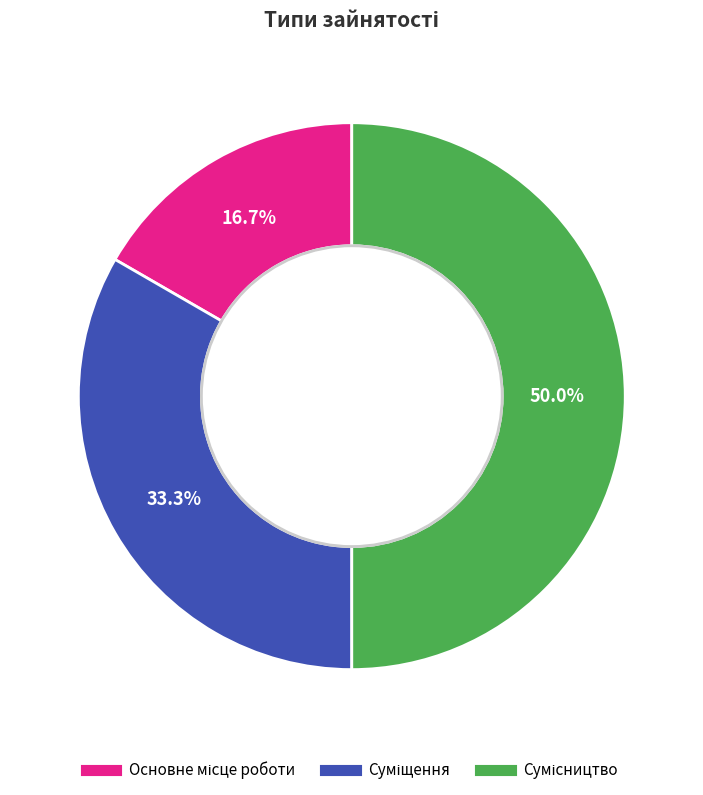

Count the number of slices in the pie.

3